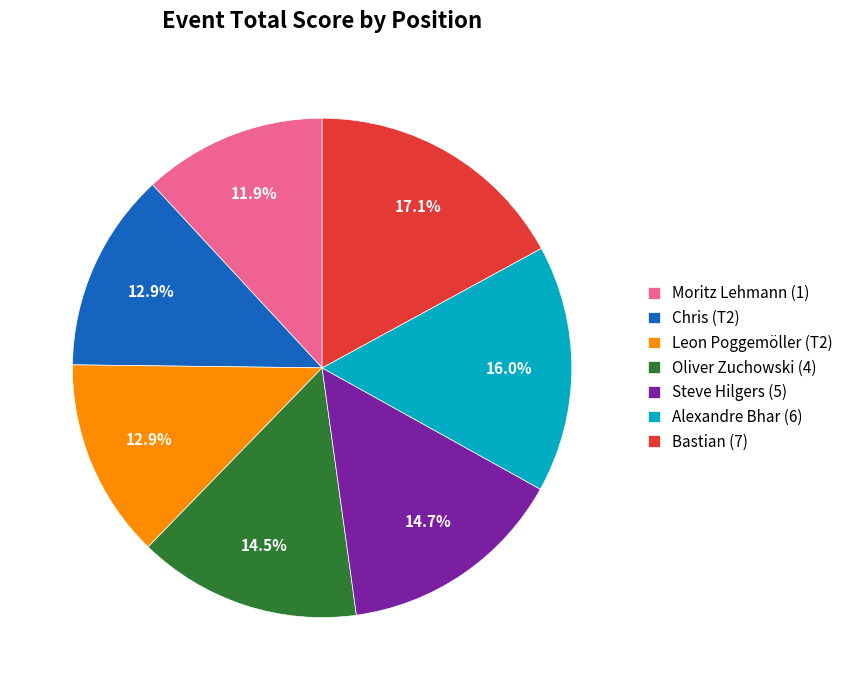

To the nearest percent, what is the average slice percentage?

14%